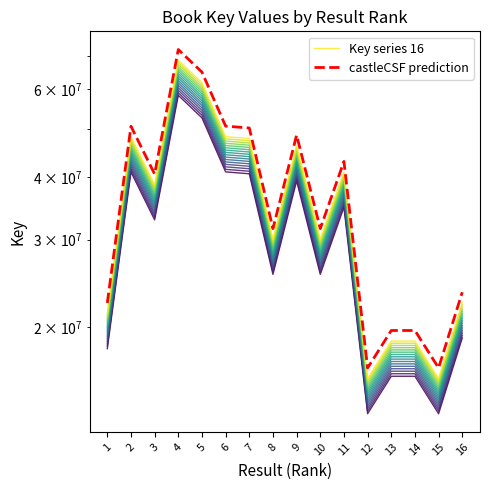

At which category is the sum across all series the highest?

4